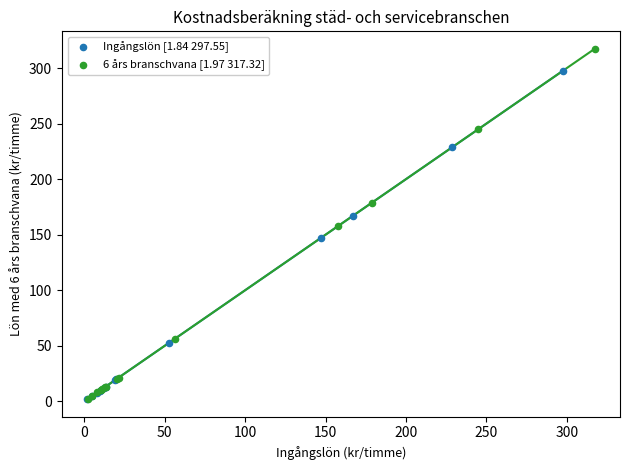

Which series contains the highest Y value?

6 års branschvana [1.97 317.32]